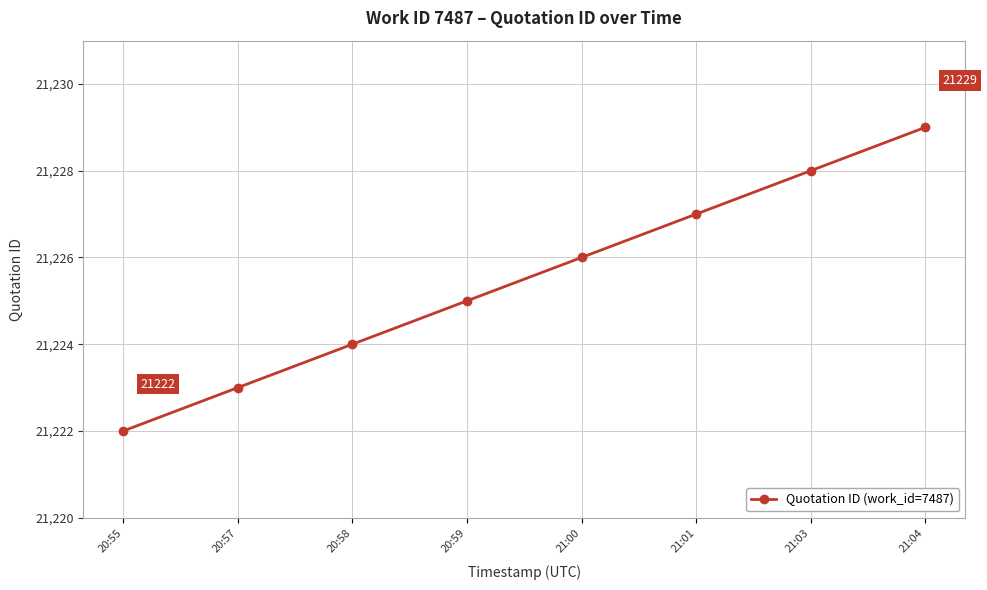

What is the sum of the values at 20:59 and 21:00?

42451